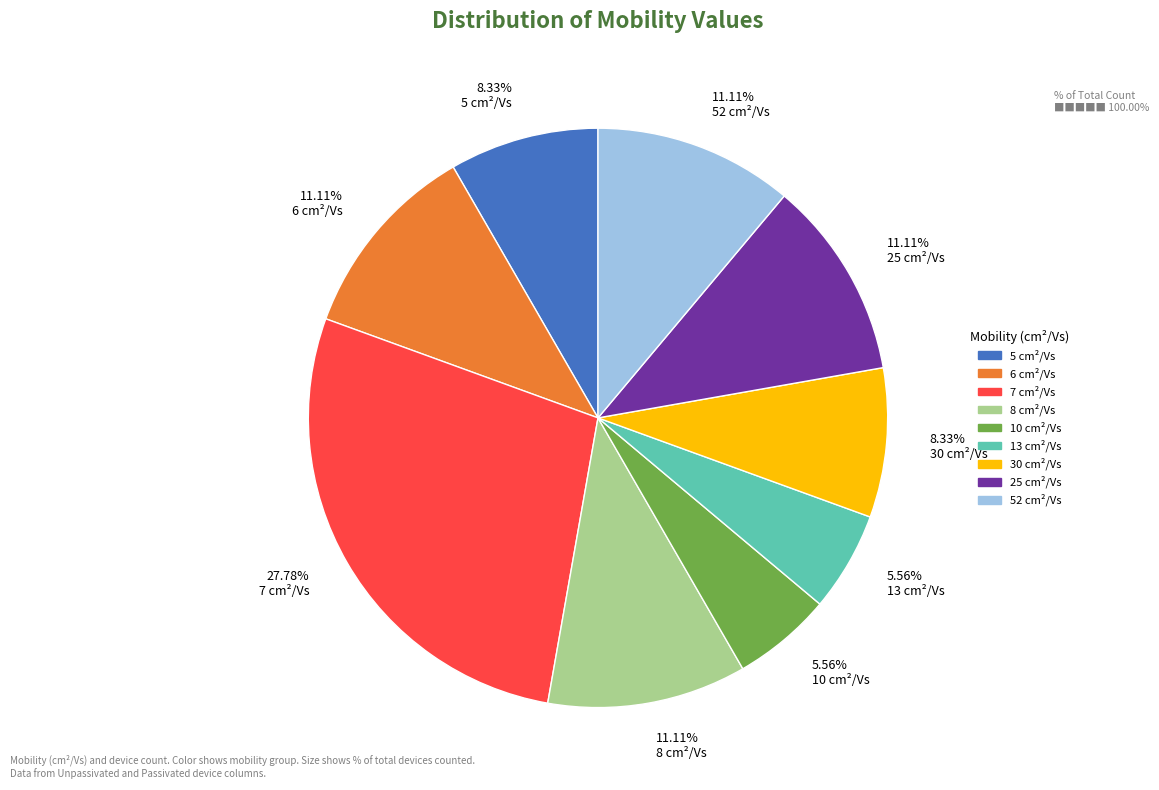

Which has a higher value, 5.56% 10 cm²/Vs or 27.78% 7 cm²/Vs?

27.78% 7 cm²/Vs